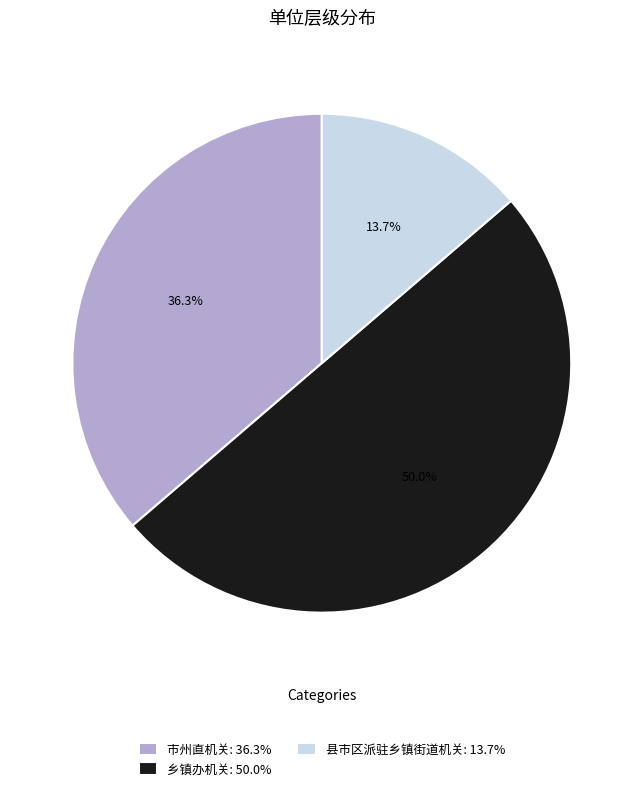

Which slice is the smallest?

县市区派驻乡镇街道机关